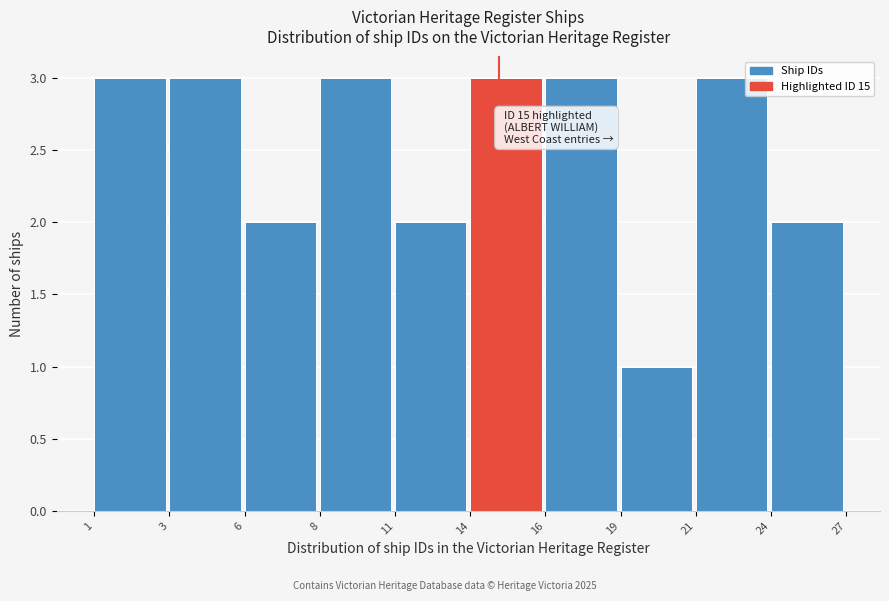

Reading left to right, extract all data points from this chart.

3	3	2	3	2	3	3	1	3	2